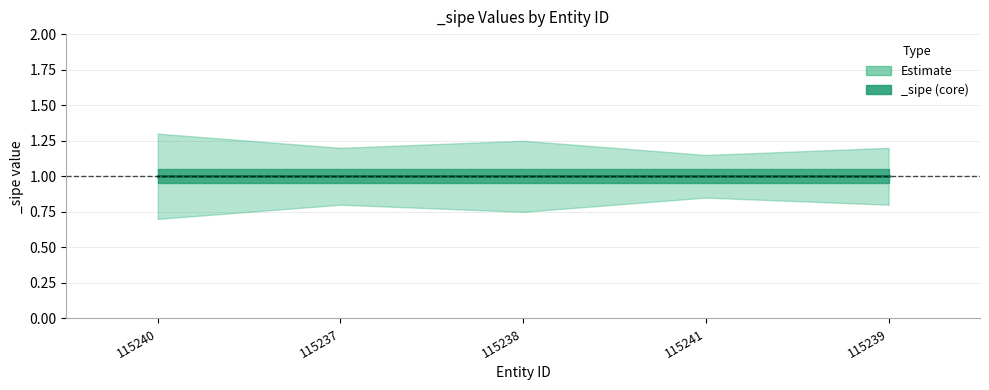

True or false: _sipe_lower and _sipe intersect in this chart.

False